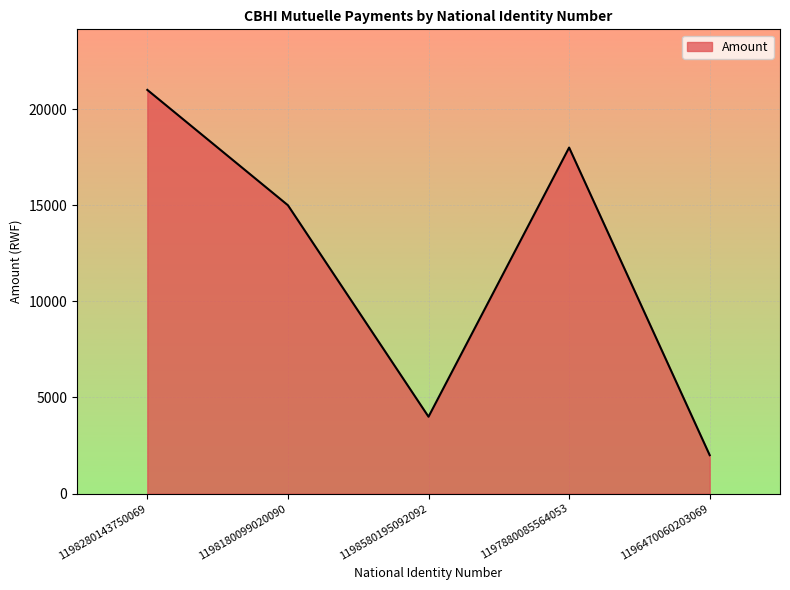

The chart shows a value of 4000 at 1198580195092092. True or false?

True